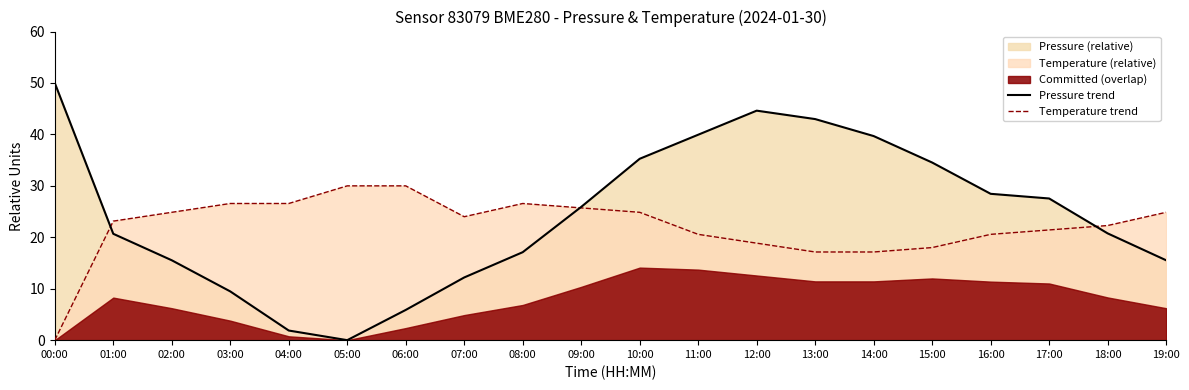

Reading right to left, extract all data points from this chart.

Pressure trend: 19:00=15.5	18:00=20.8	17:00=27.5	16:00=28.5	15:00=34.5	14:00=39.7	13:00=43.0	12:00=44.6	11:00=39.9	10:00=35.3	09:00=25.9	08:00=17.1	07:00=12.2	06:00=5.9	05:00=0.0	04:00=1.9	03:00=9.5	02:00=15.5	01:00=20.7	00:00=50.0
Temperature trend: 19:00=24.9	18:00=22.3	17:00=21.4	16:00=20.6	15:00=18.0	14:00=17.1	13:00=17.1	12:00=18.9	11:00=20.6	10:00=24.9	09:00=25.7	08:00=26.6	07:00=24.0	06:00=30.0	05:00=30.0	04:00=26.6	03:00=26.6	02:00=24.9	01:00=23.1	00:00=0.0